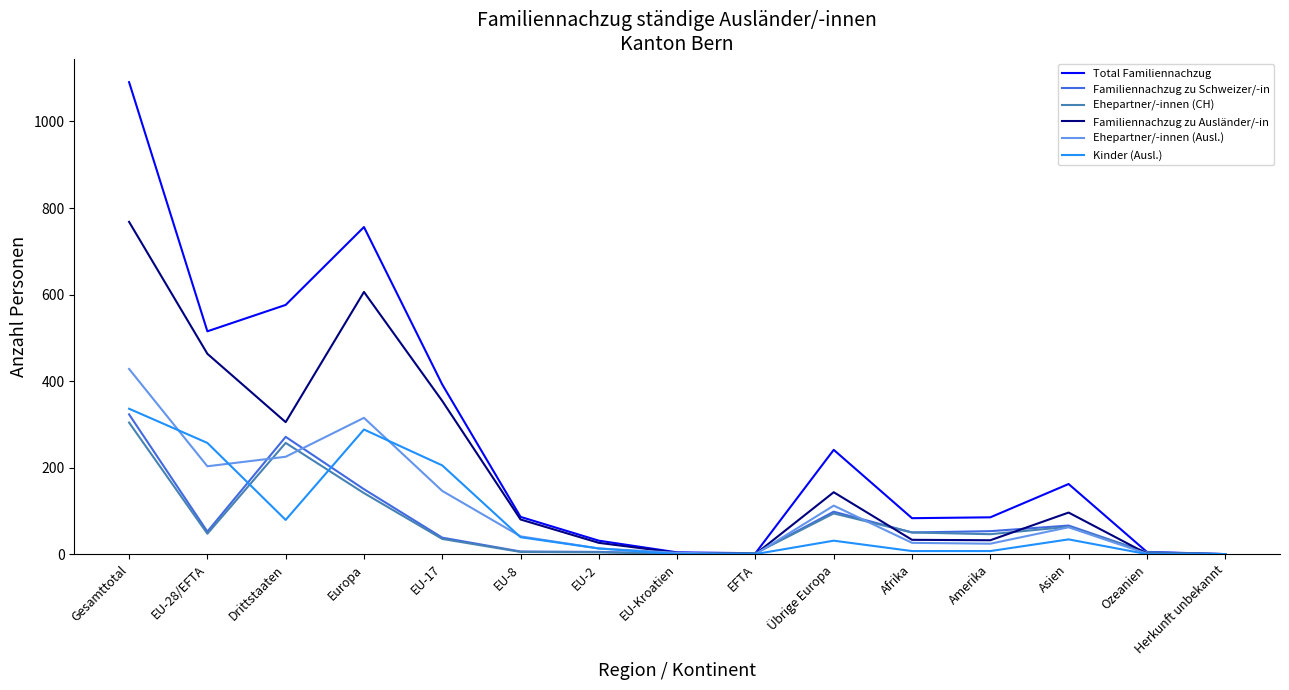

What is the maximum value shown in the chart?

1091